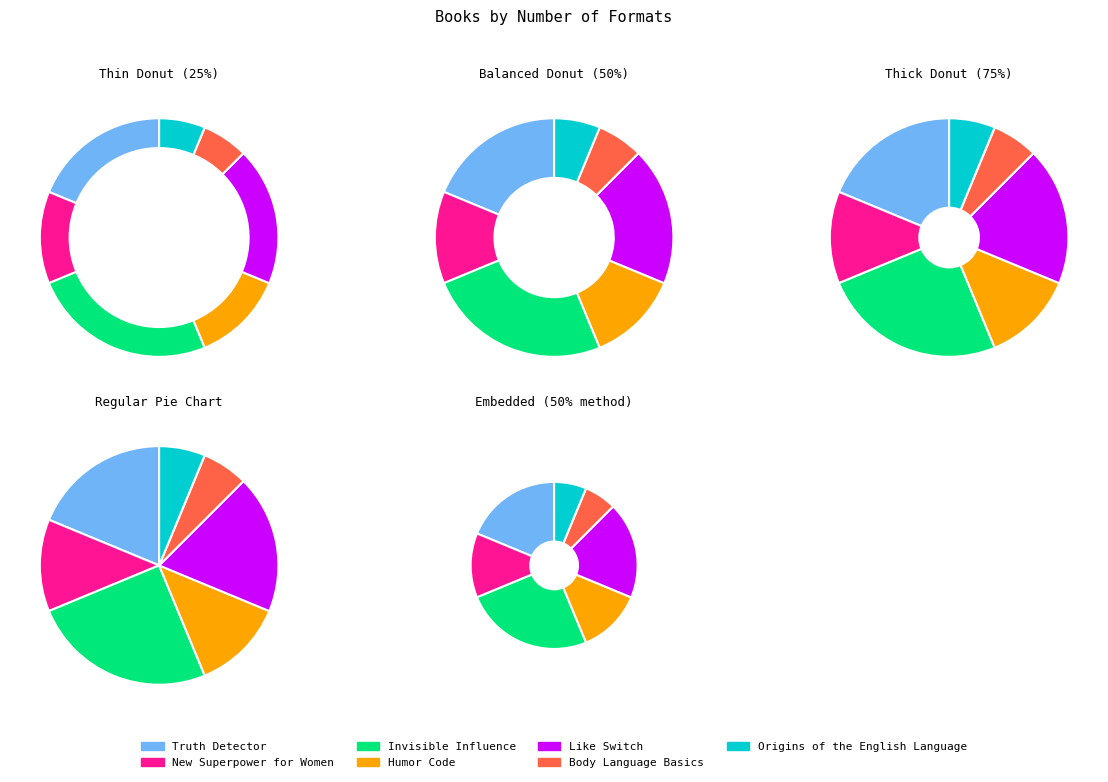

To the nearest percent, what portion does Like Switch represent?

19%